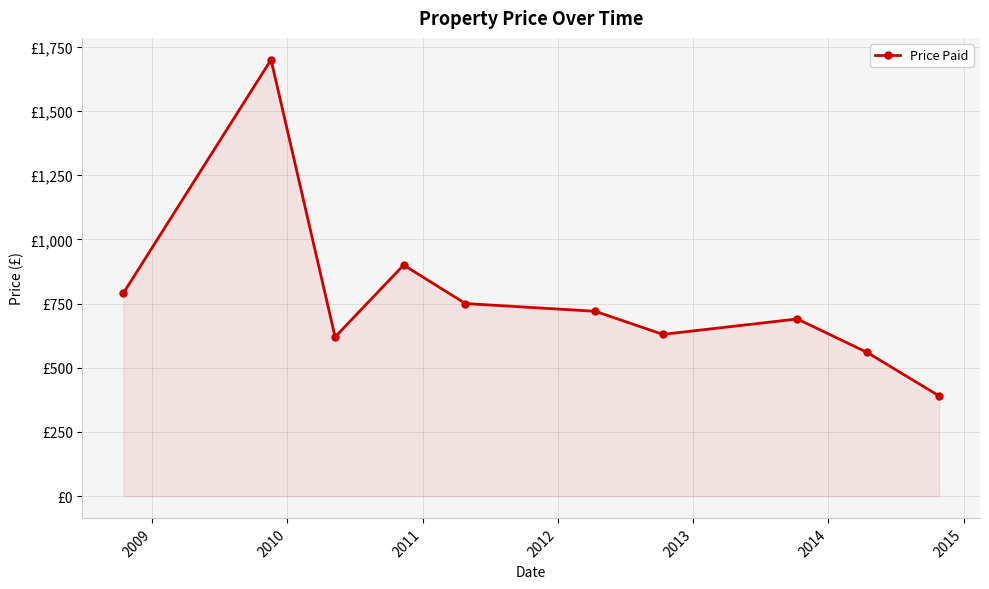

What is the greatest value displayed?

1700